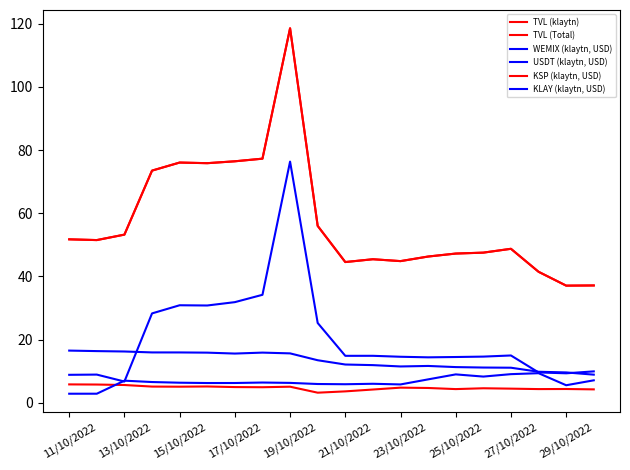

At which category does the chart reach its minimum across all series?

11/10/2022